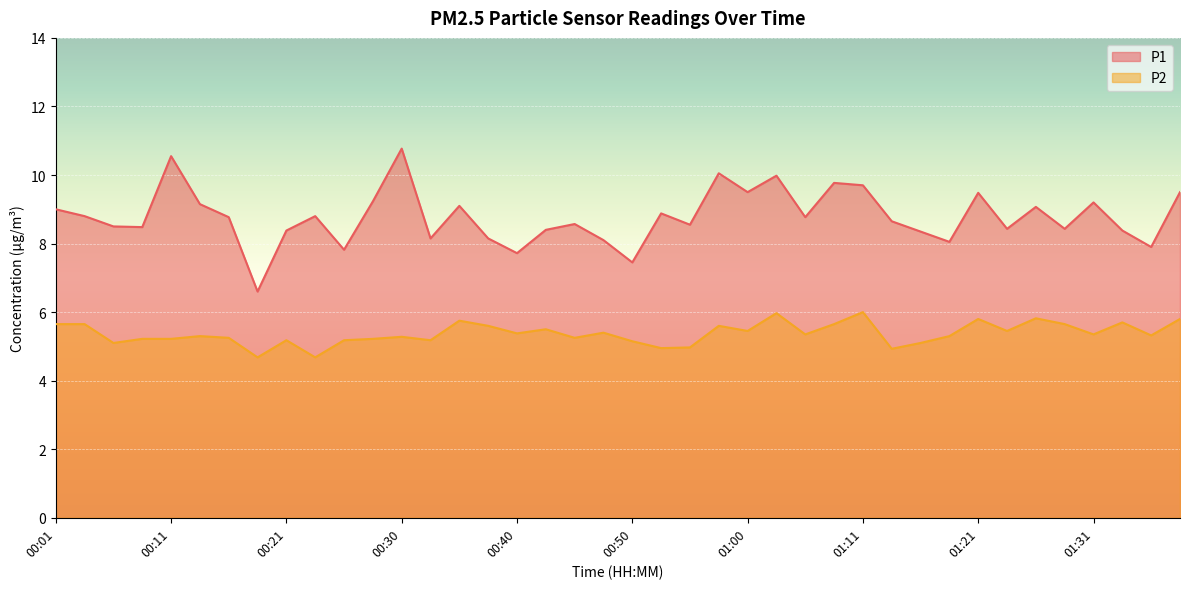

What is the approximate value of P2 at 00:45?

5.2